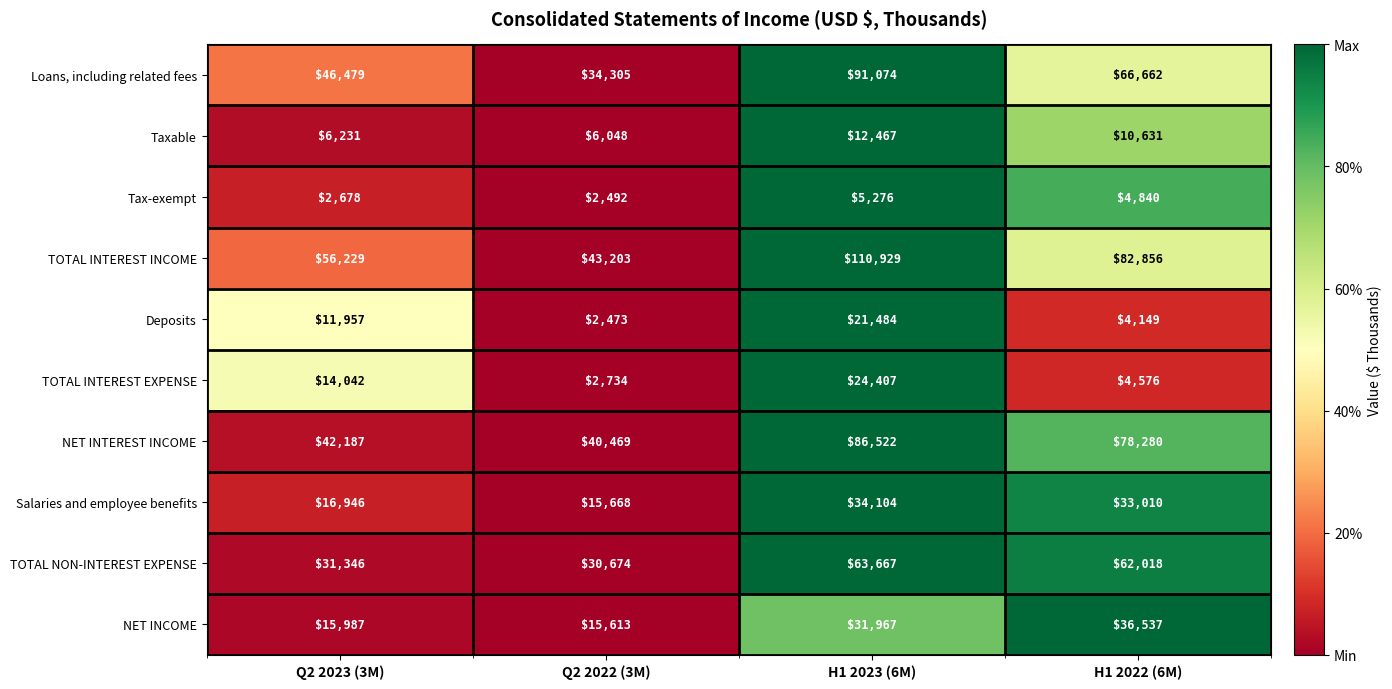

Is it true that Tax-exempt equals 2678 at Q2 2023 (3M)?

True